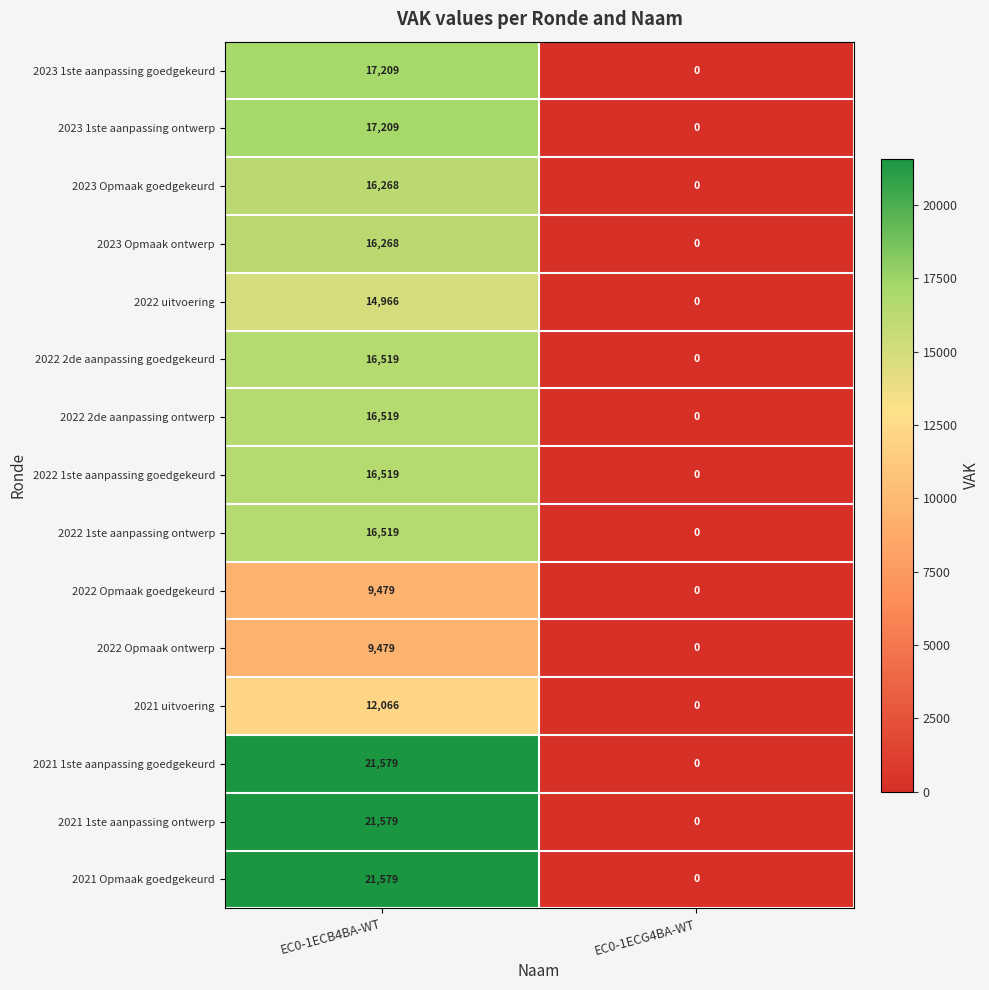

At which label is 2022 Opmaak ontwerp closest to 4739?

EC0-1ECG4BA-WT